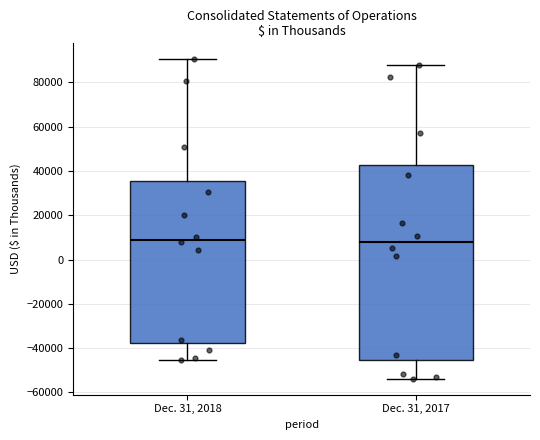

Where does the lower whisker of the box for Dec. 31, 2018 end on the y-axis? The values are not printed on the chart, so give them approximately, as read against the axis.

-46000